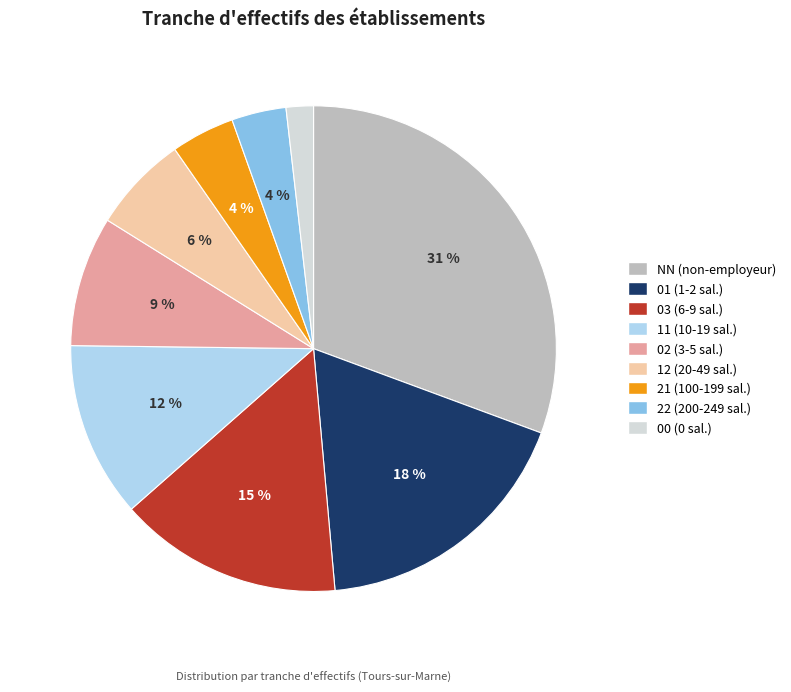

Does 22 account for over 50% of the chart?

No